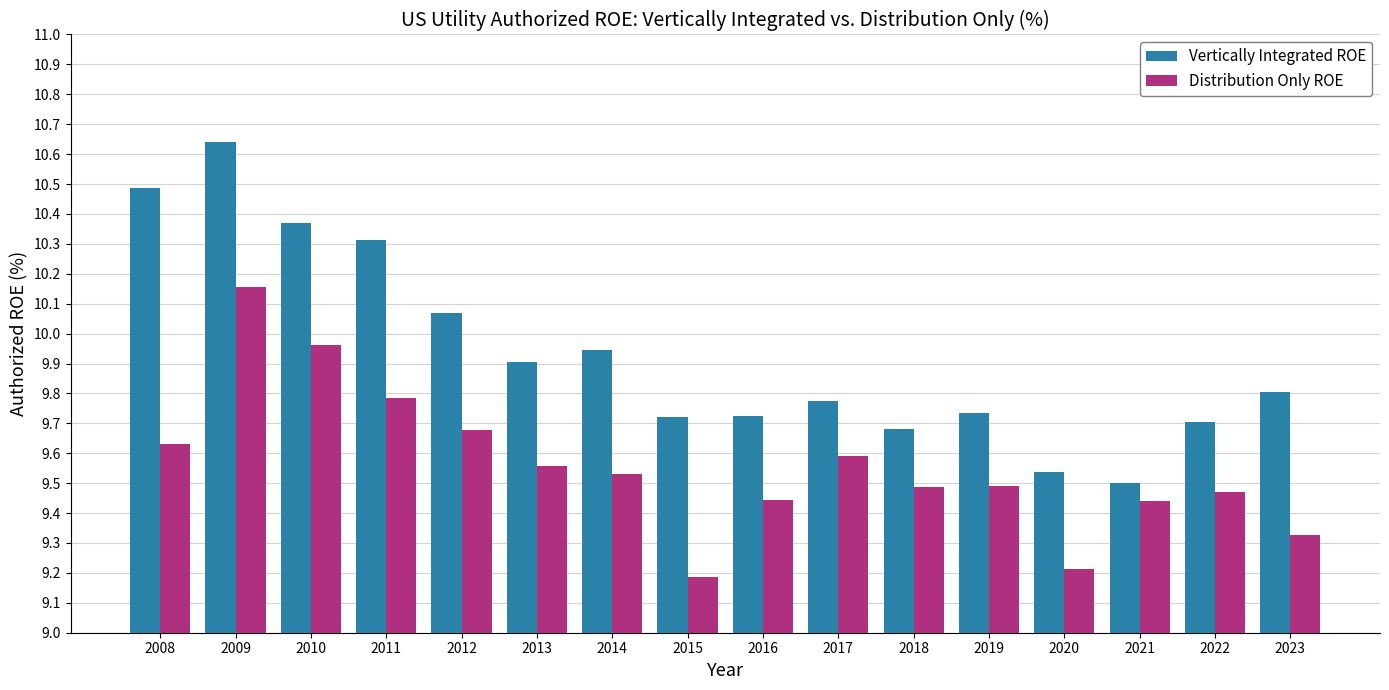

What is the difference between the second highest and second lowest values in the Vertically Integrated ROE series?

0.9